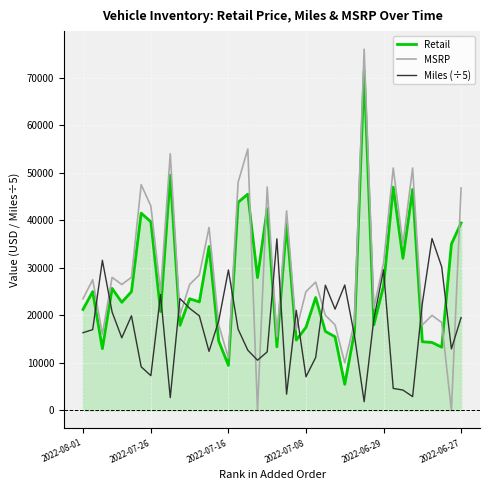

List the series in order of their peak value, lowest first.

Miles (÷5), Retail, MSRP